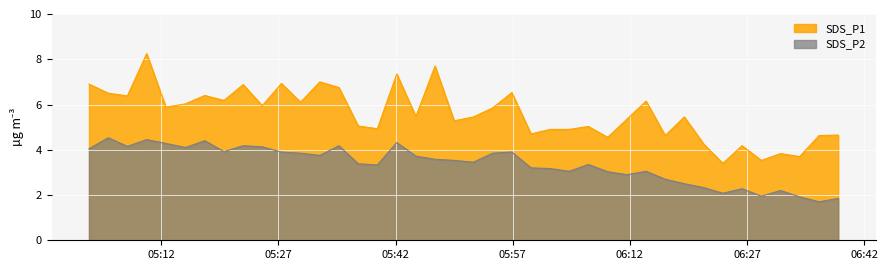

What is the minimum value shown in the chart?

1.7